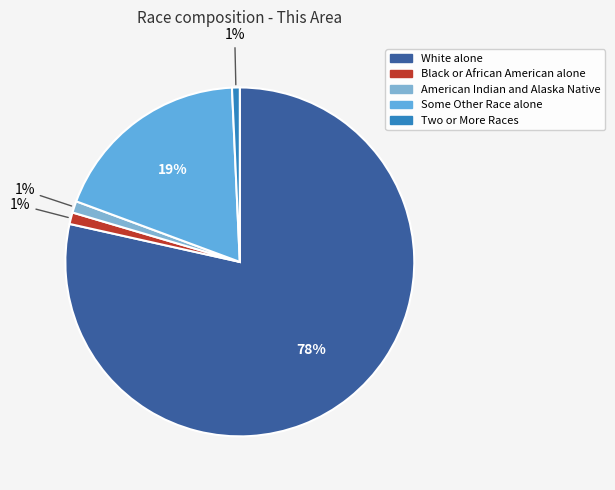

Which has a higher value, White alone or Black or African American alone?

White alone